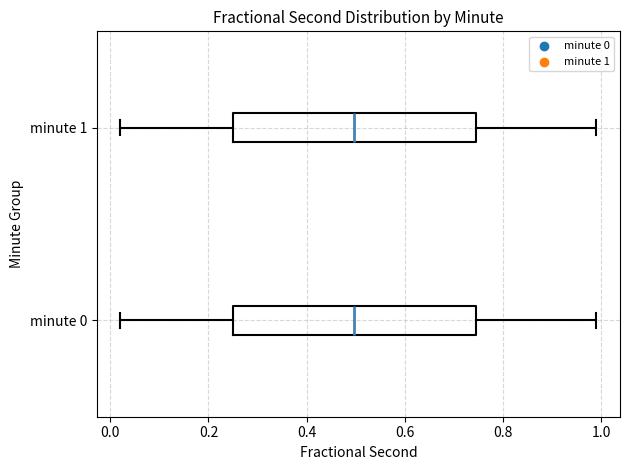

Reading bottom to top, read every box against the x-axis: the position of its median line, the range the box covers, and the ends of its whiskers. The values are not printed on the chart, so give them approximately, as read against the axis.

minute 0: median 0.50, box 0.26 to 0.74, whiskers 0.02 to 0.98
minute 1: median 0.50, box 0.26 to 0.74, whiskers 0.02 to 0.98